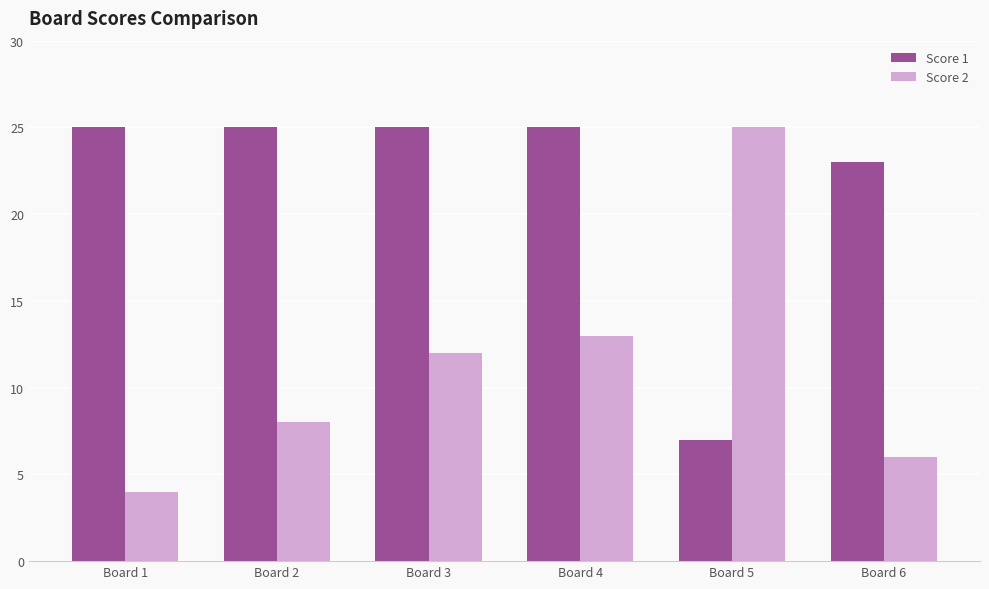

Which label corresponds to the smallest value in the chart?

Board 1